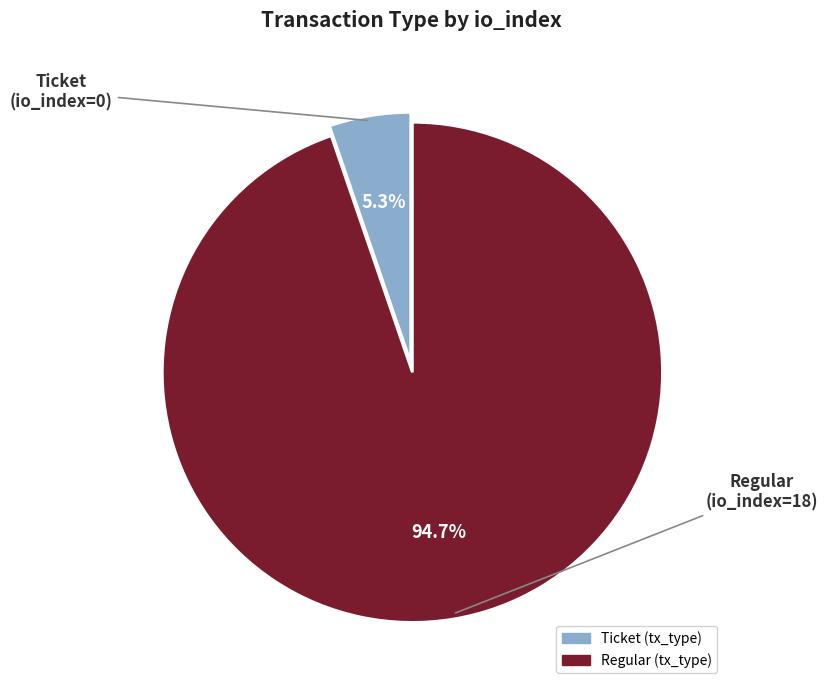

Is there a majority slice in this chart?

Yes